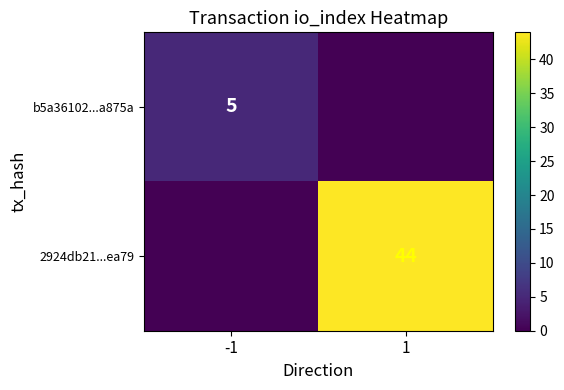

The b5a36102...a875a series shows 5 at -1. True or false?

True